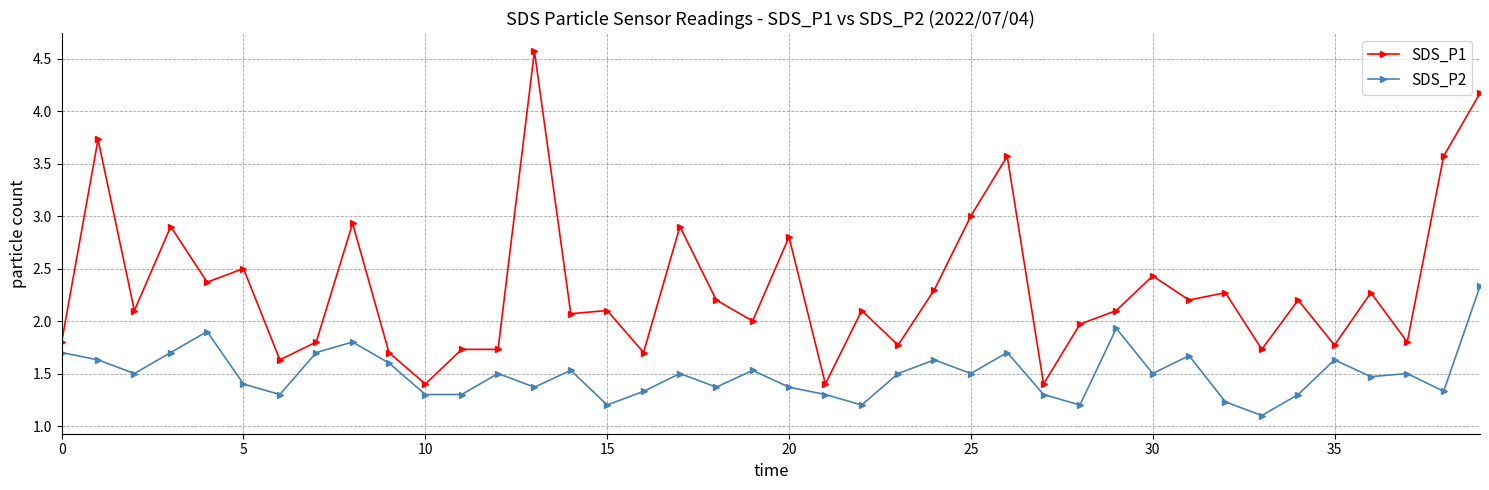

Rank the series by their average value, from lowest to highest.

SDS_P2, SDS_P1